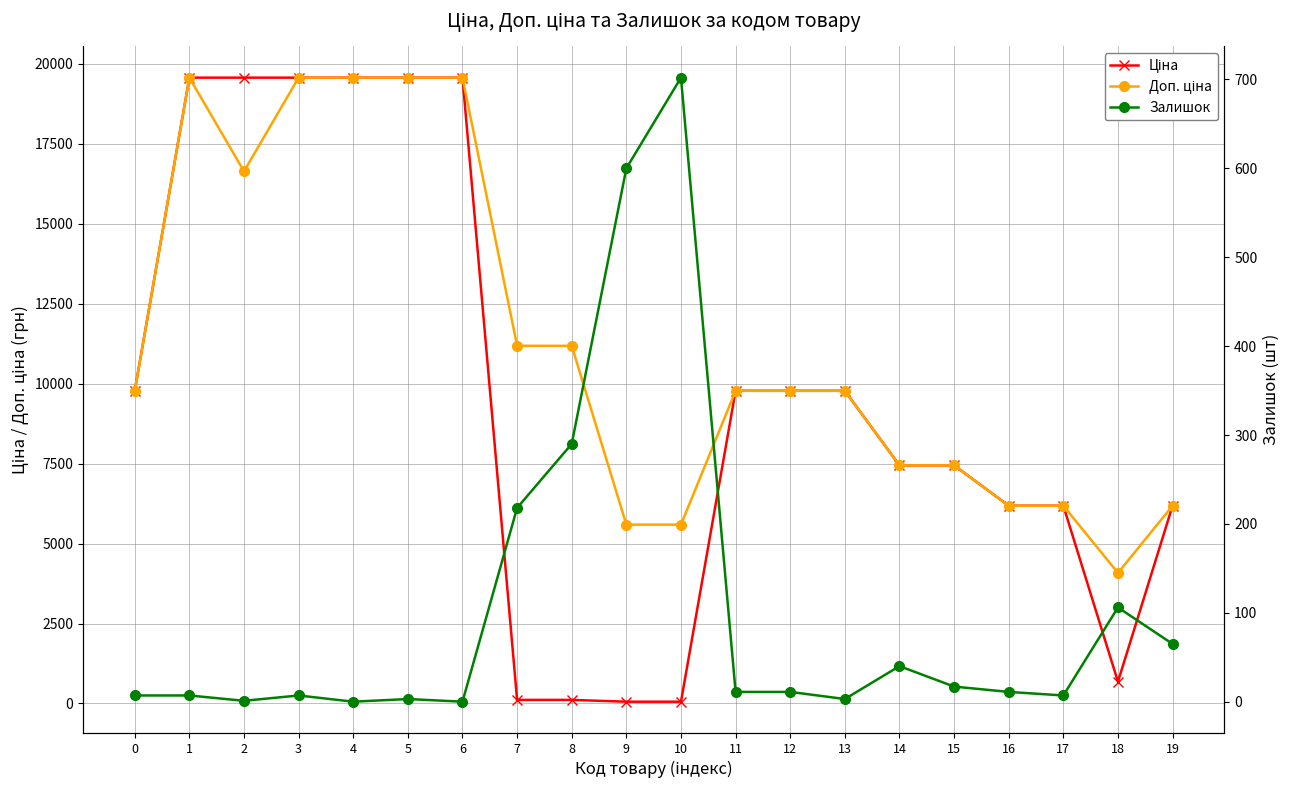

What is the value of the Доп. ціна point at the 9th from the left?

11182.0